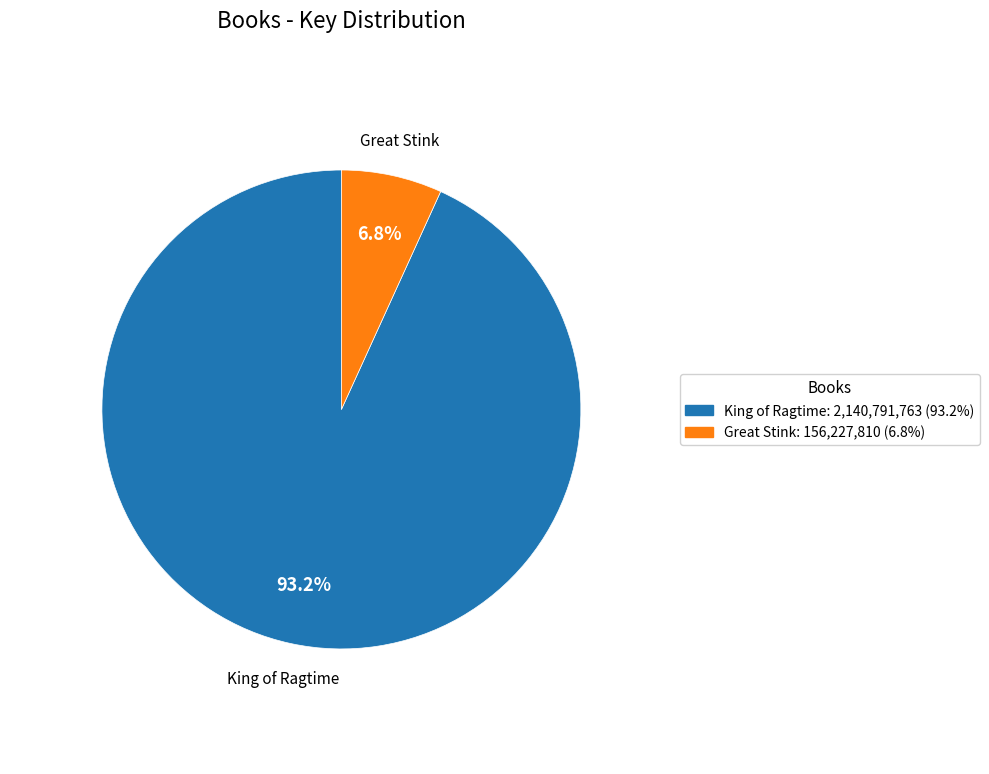

To the nearest percent, what is the average slice percentage?

50%